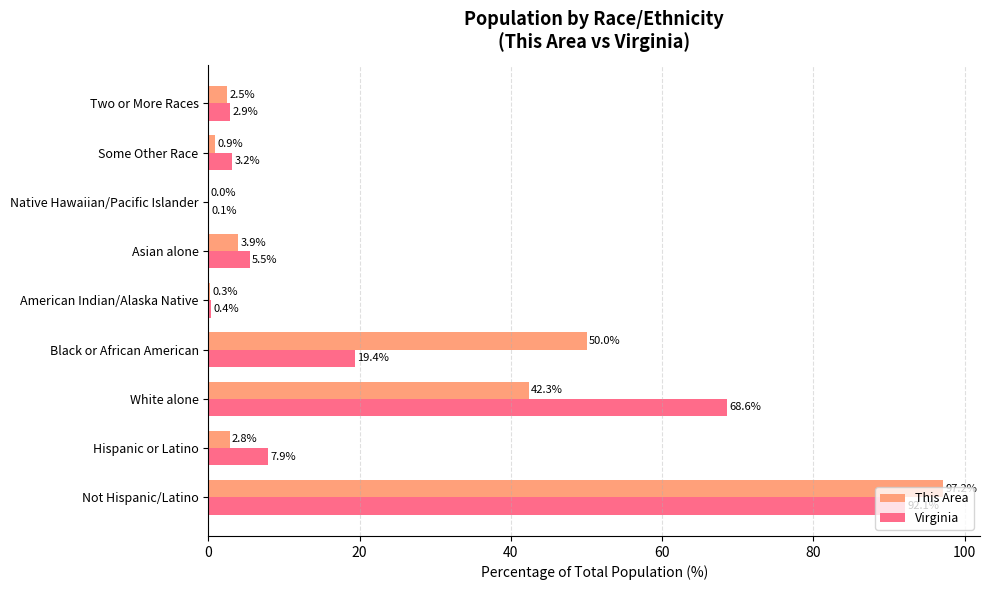

Is the value of Virginia at Black or African American greater than the value of This Area at American Indian/Alaska Native?

Yes